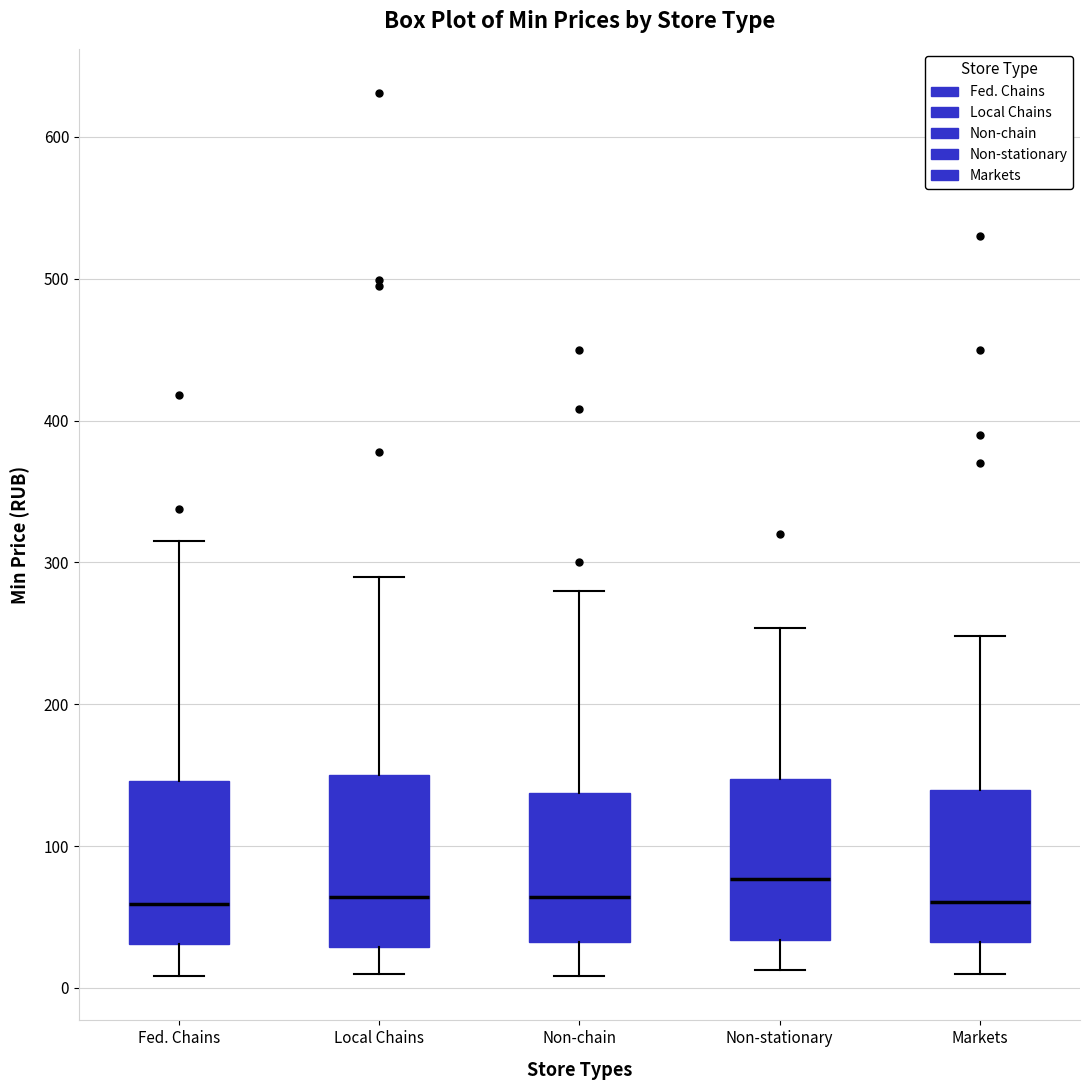

Reading left to right, transcribe this box plot: for each box, give where its median line is, the range the box spans, and where its two whiskers end, as read against the y-axis. The values are not printed on the chart, so give them approximately, as read against the axis.

Fed. Chains: median 60, box 30 to 150, whiskers 10 to 320
Local Chains: median 60, box 30 to 150, whiskers 10 to 290
Non-chain: median 60, box 30 to 140, whiskers 10 to 280
Non-stationary: median 80, box 30 to 150, whiskers 10 to 250
Markets: median 60, box 30 to 140, whiskers 10 to 250